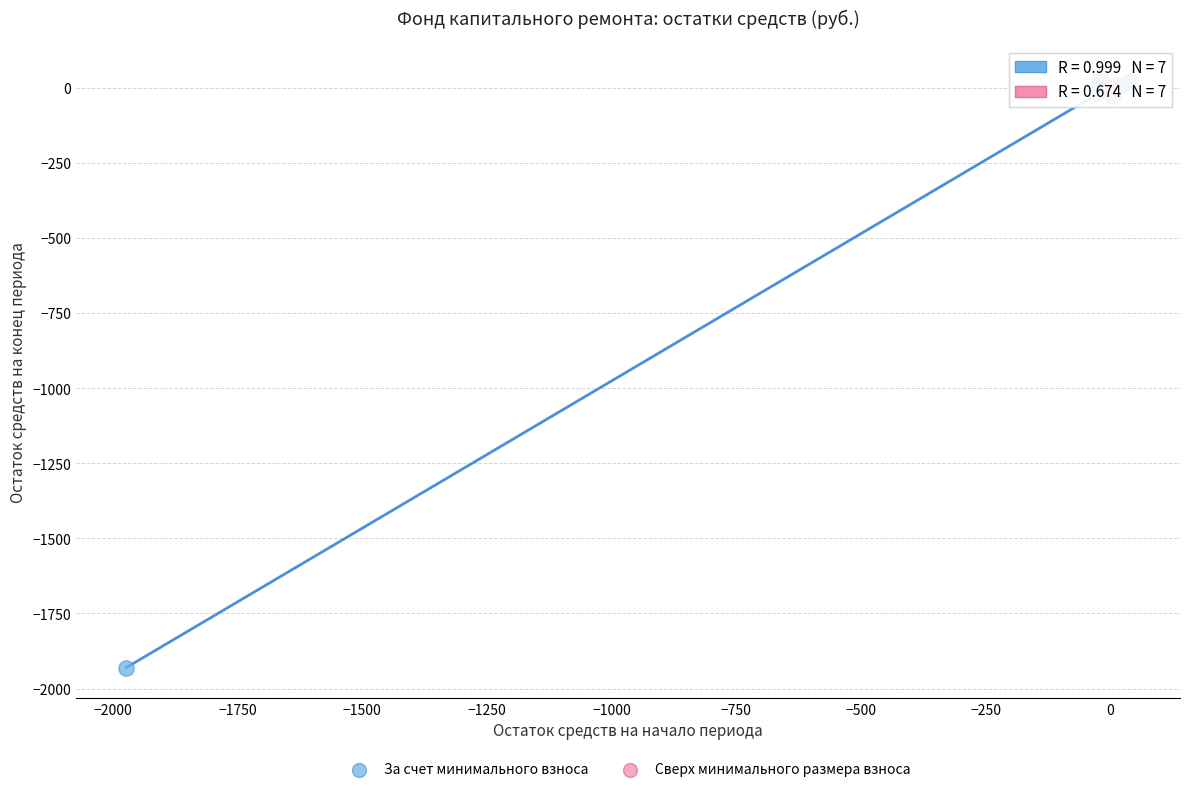

Which series has the largest Y range (max minus min)?

За счет минимального взноса